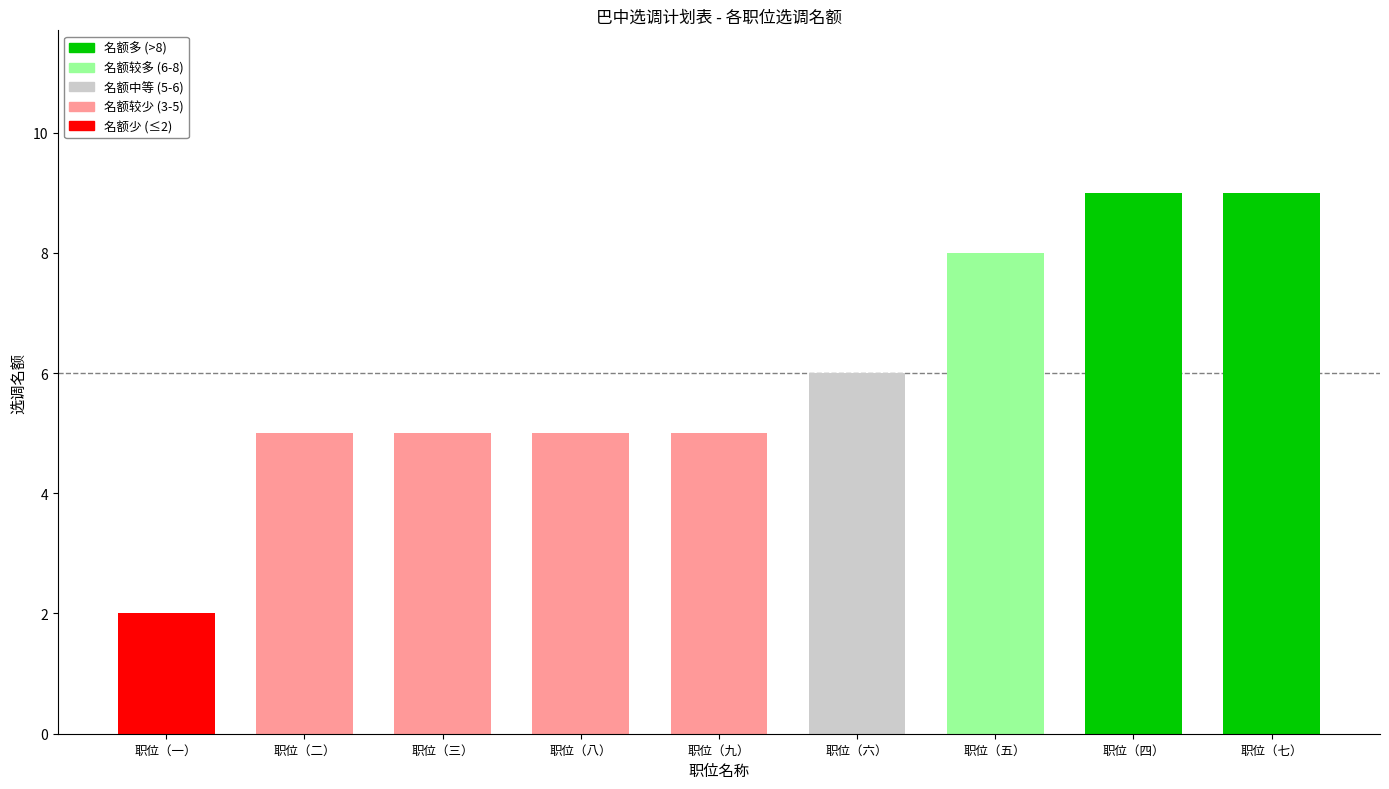

What is the approximate value at 职位（三）?

5